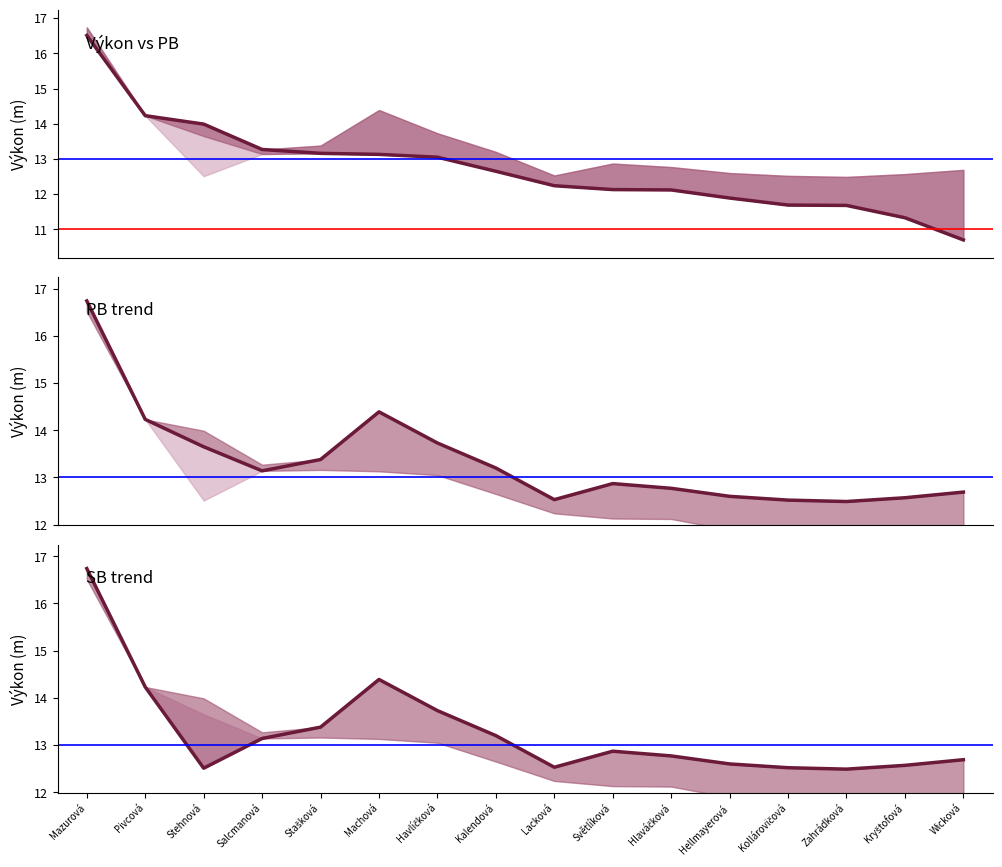

Is this an area chart (filled region under the line)?

No